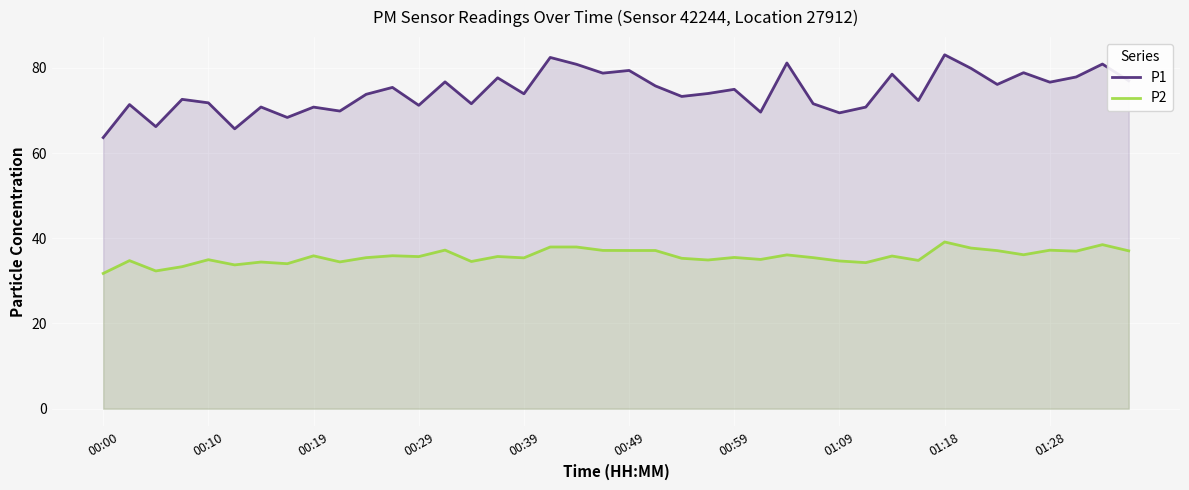

What is the difference between the P2 values at 00:49 and 00:10?

2.2